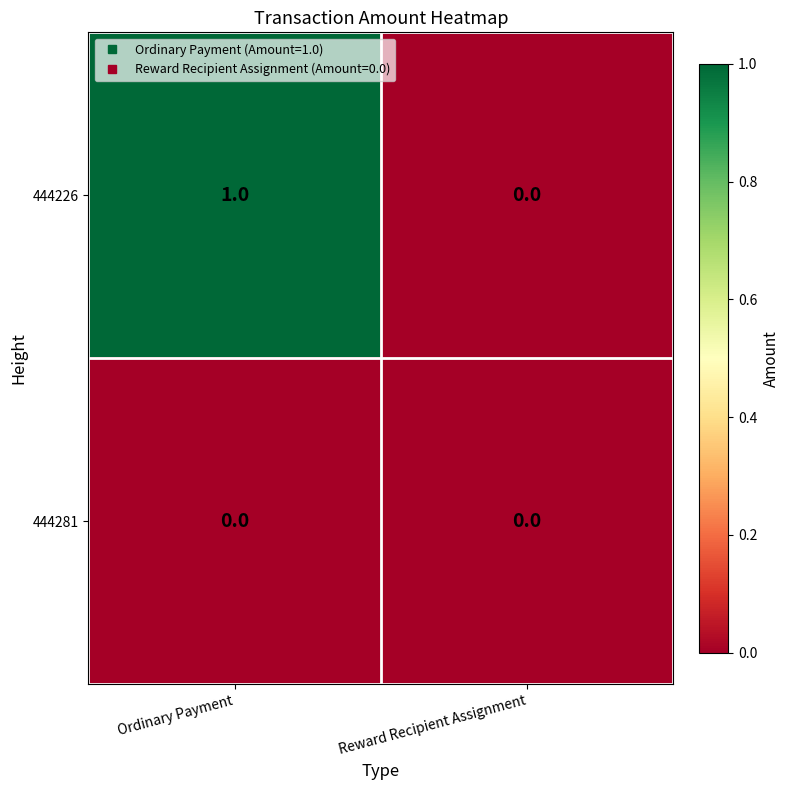

Is it true that 444281 equals 0 at Ordinary Payment?

True